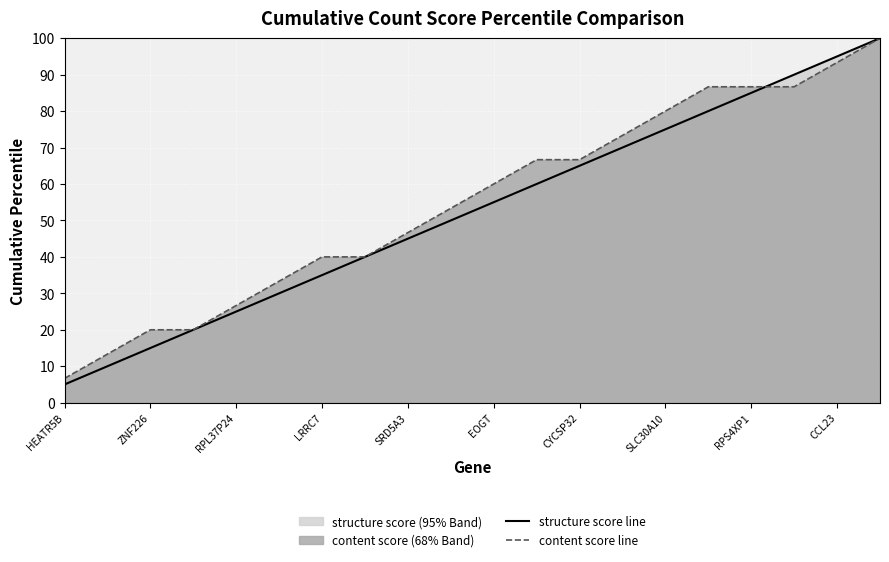

What is the approximate value of content score line at RPS4XP1?

86.7